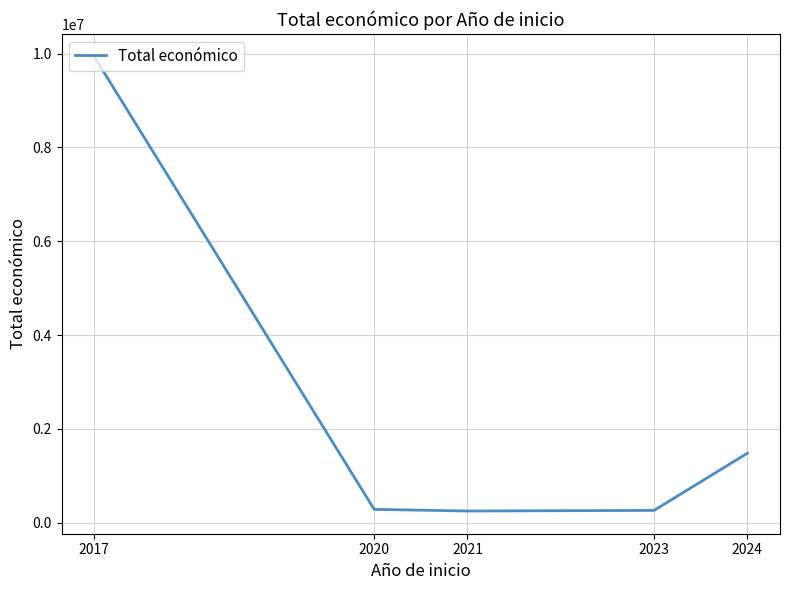

How many distinct data groups are displayed?

1